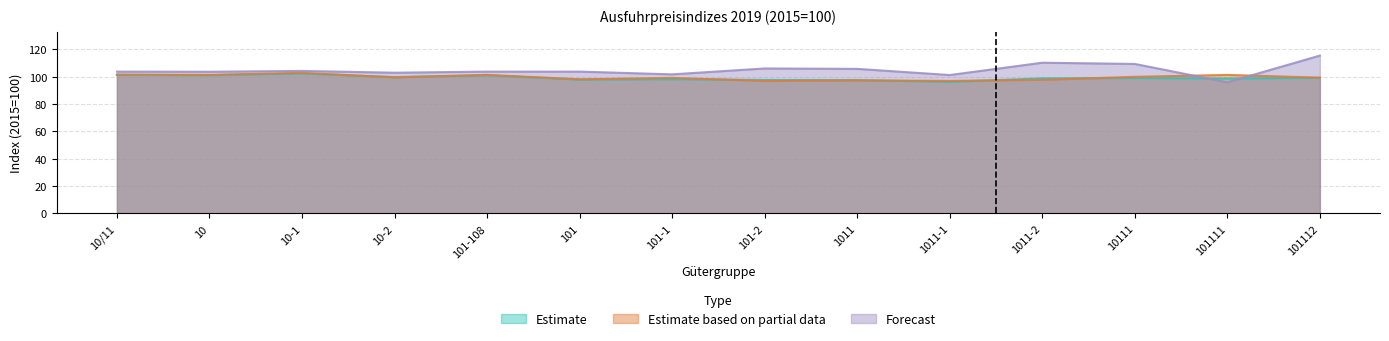

What is the lowest value of the Estimate based on partial data series?

96.8